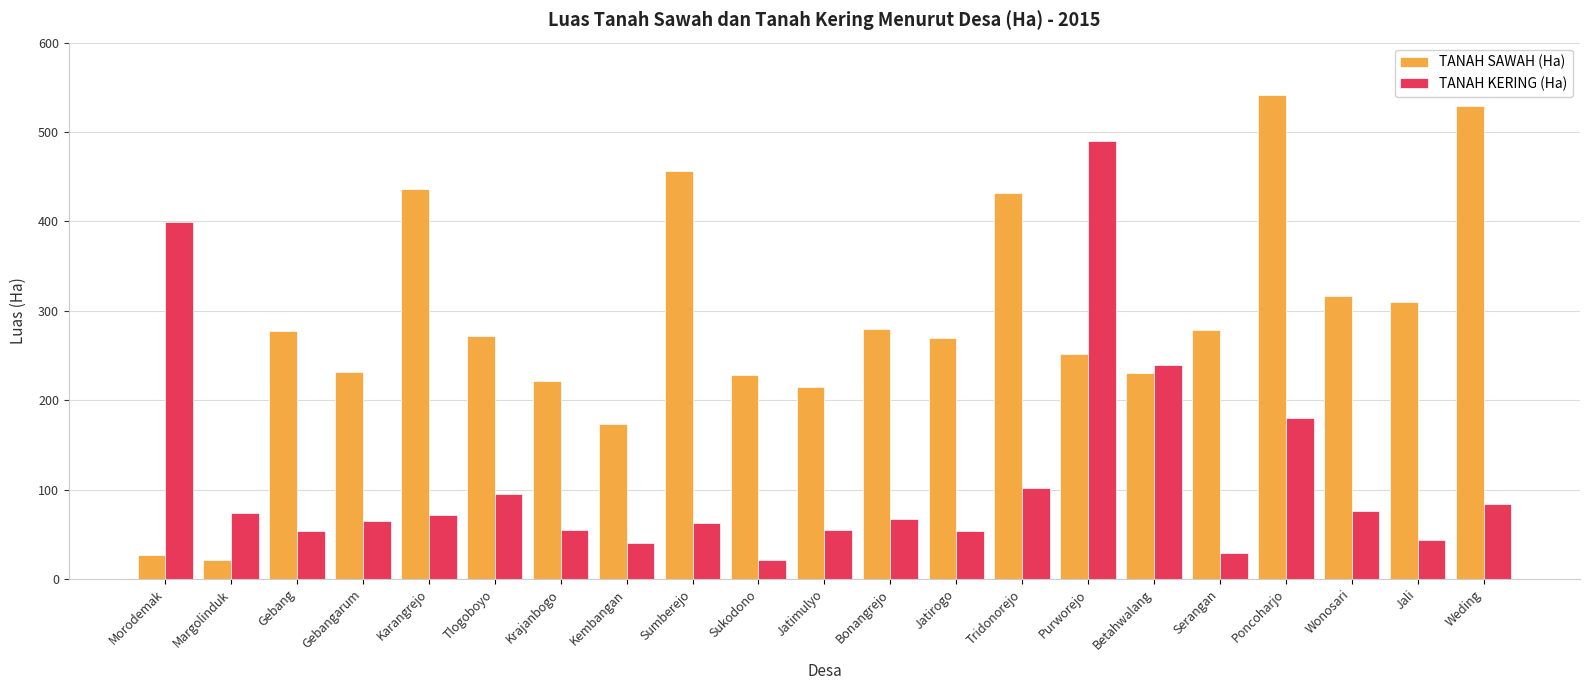

At Weding, list the series in order from smallest to largest.

TANAH KERING (Ha), TANAH SAWAH (Ha)